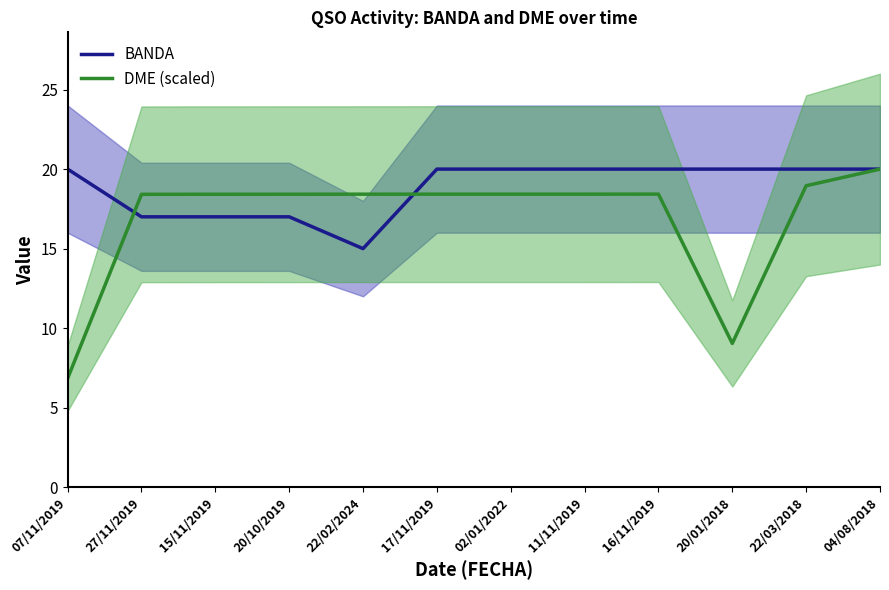

Between 17/11/2019 and 04/08/2018, which series saw the biggest shift?

DME (scaled)